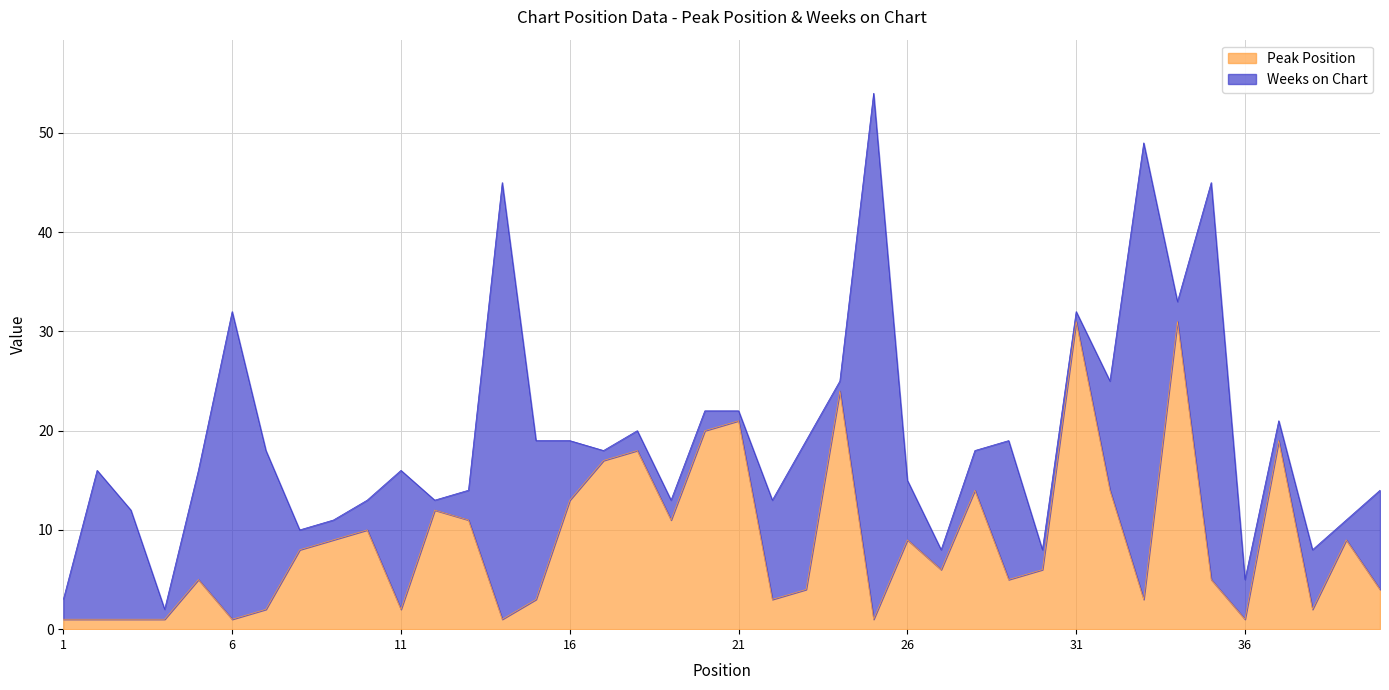

The chart shows a value of 9 at 39. True or false?

True